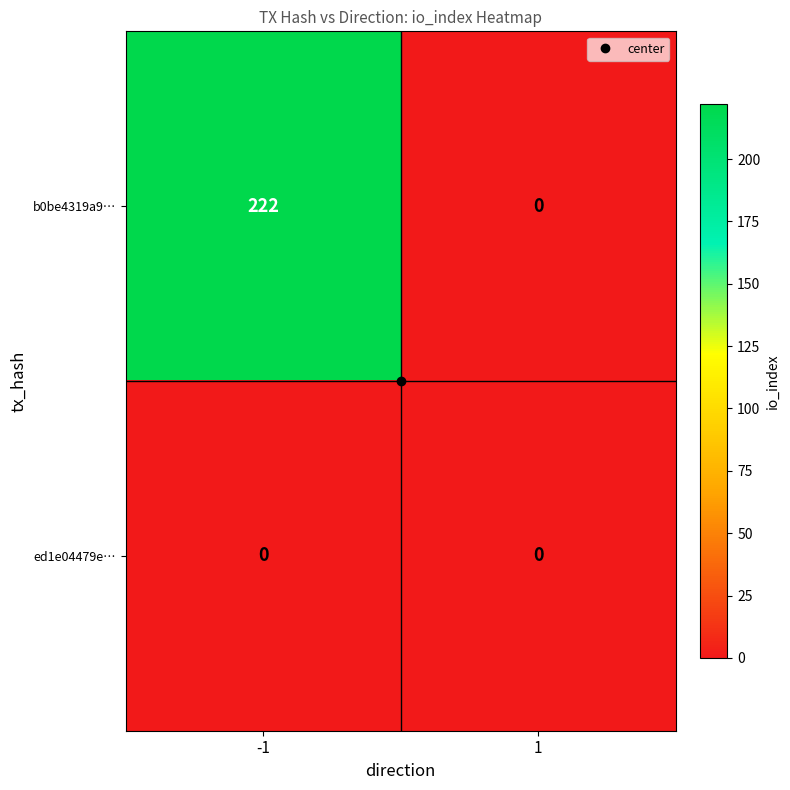

The value of b0be4319a9… at 1 is -86. True or false?

False